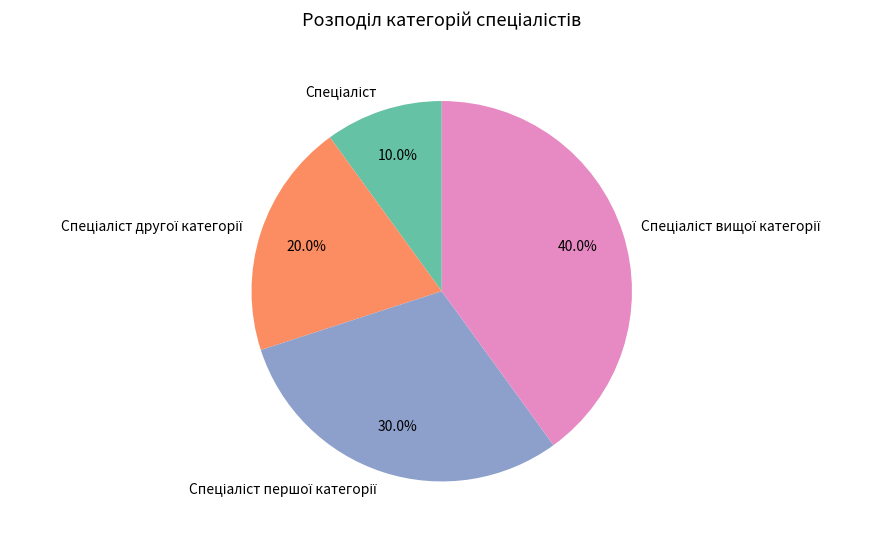

Is there any slice that represents more than half of the pie?

No